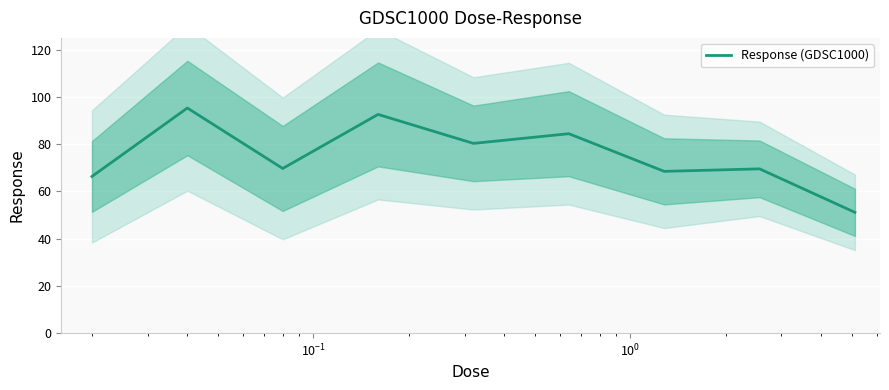

What is the highest value of the Response (GDSC1000) series?

95.3